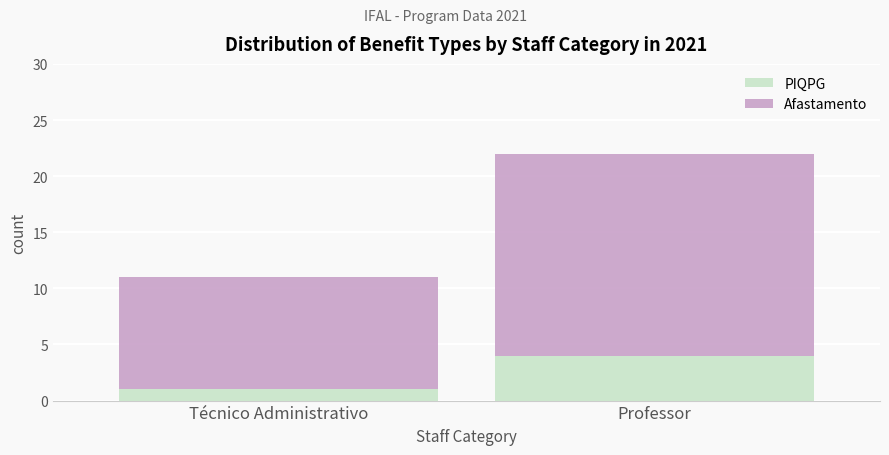

Reading left to right, list the values for the PIQPG series.

1	4